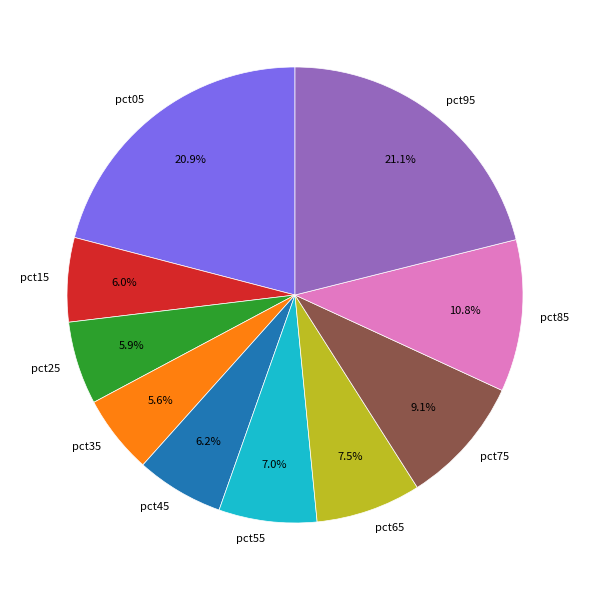

Combined, what portion of the pie is pct75 and pct85?

19.9%